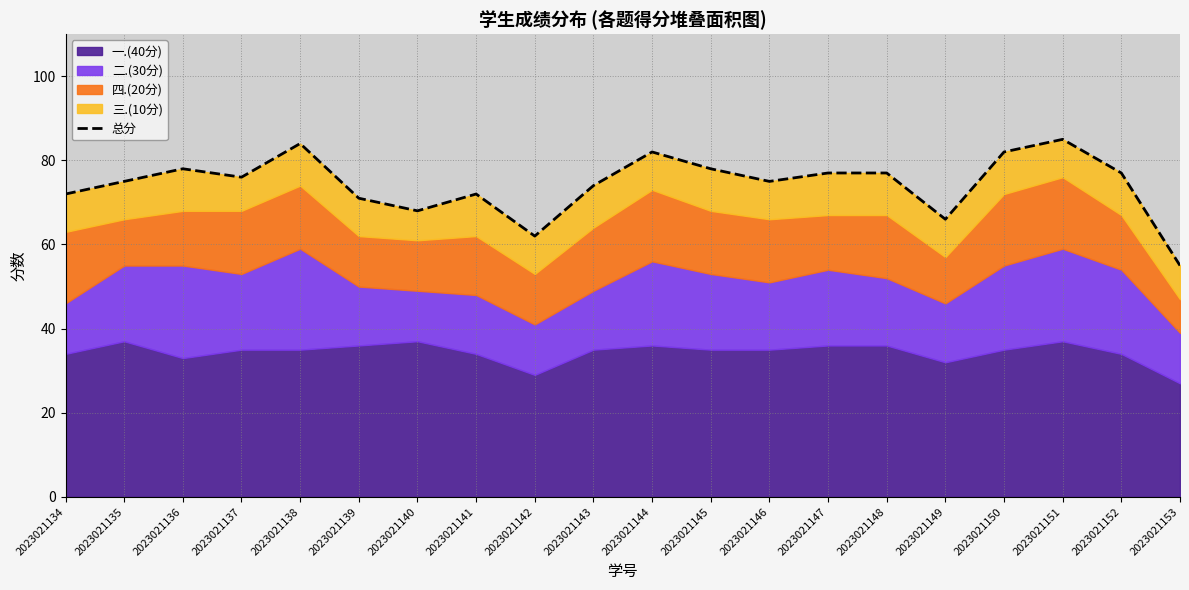

Reading left to right, what are all the values shown in this chart?

2023021134=72	2023021135=75	2023021136=78	2023021137=76	2023021138=84	2023021139=71	2023021140=68	2023021141=72	2023021142=62	2023021143=74	2023021144=82	2023021145=78	2023021146=75	2023021147=77	2023021148=77	2023021149=66	2023021150=82	2023021151=85	2023021152=77	2023021153=55